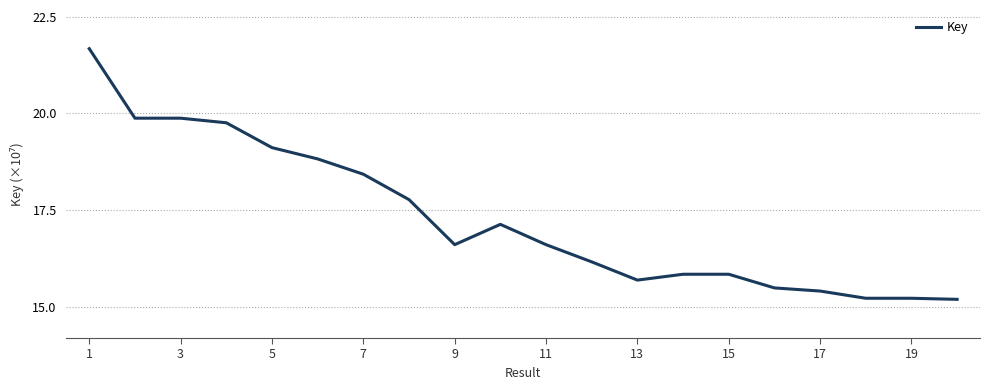

What is the smallest value displayed?

15.2